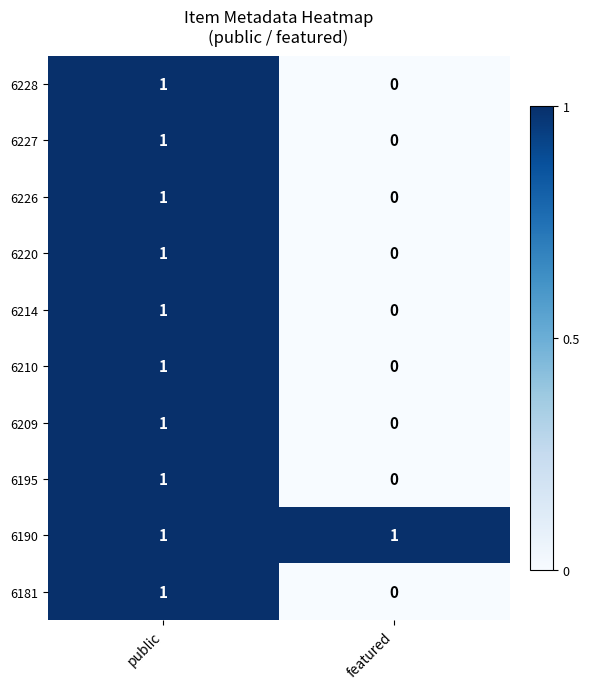

The value of 6195 at featured is 0. True or false?

True